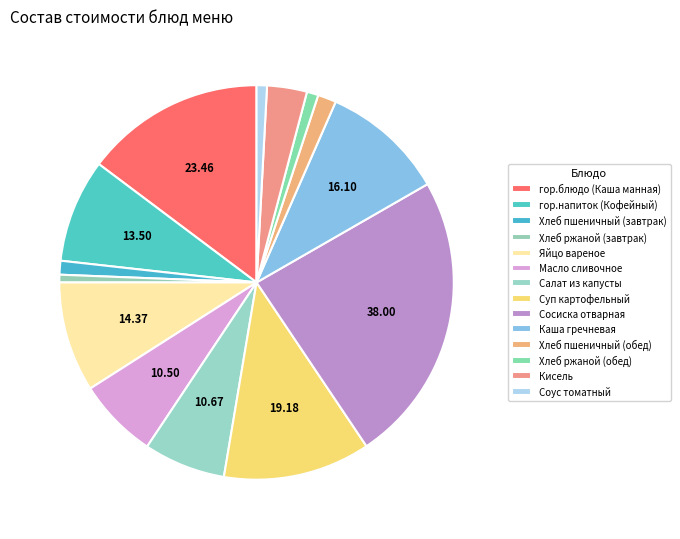

How many slices are in this pie chart?

14